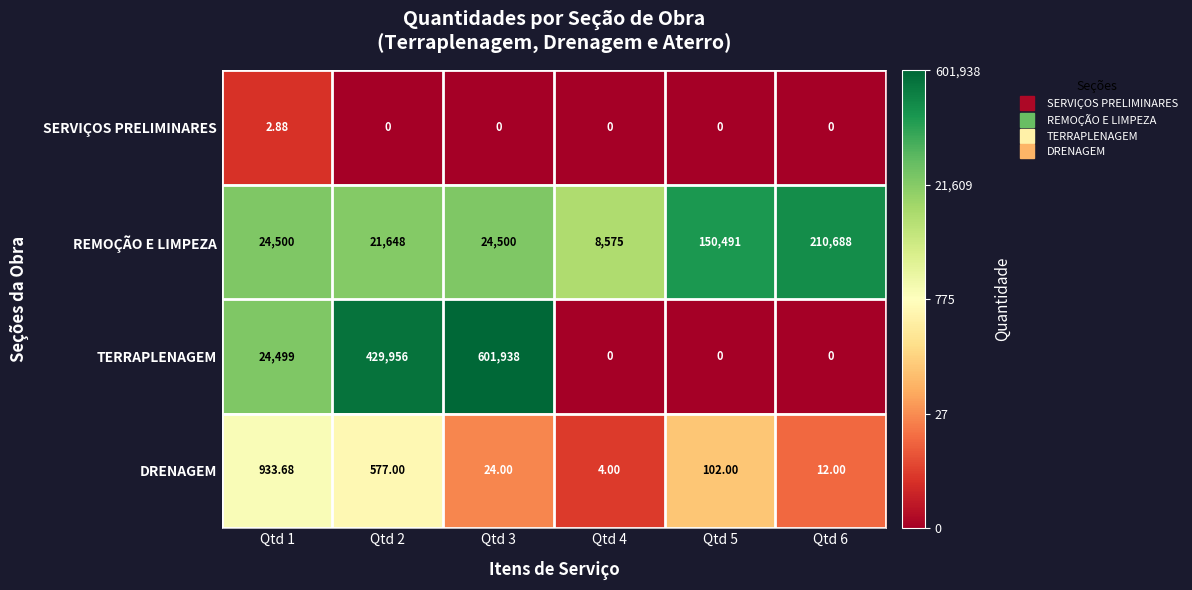

Between Qtd 1 and Qtd 3, which series saw the biggest shift?

TERRAPLENAGEM